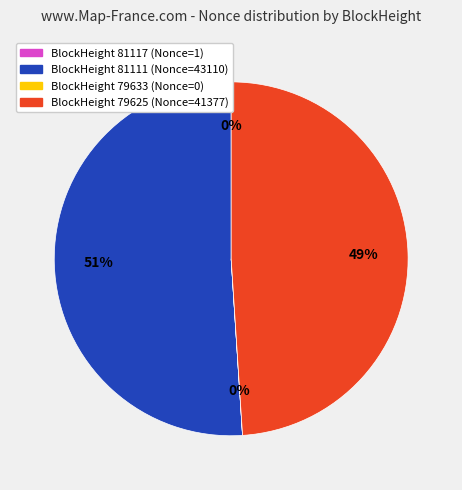

Which category has the biggest portion of the pie?

BlockHeight 81111 (Nonce=43110)